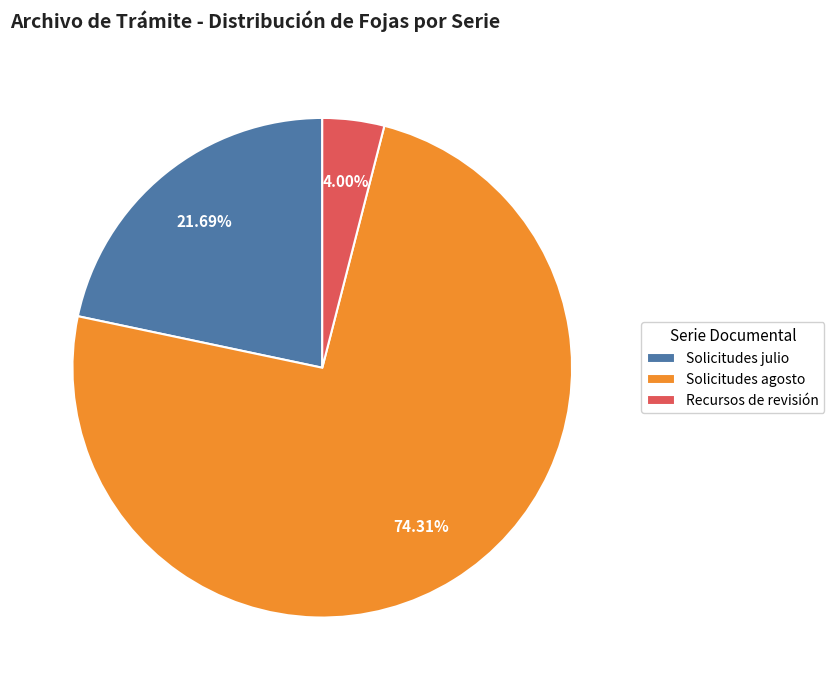

Rank the categories by value from highest to lowest.

Solicitudes agosto, Solicitudes julio, Recursos de revisión